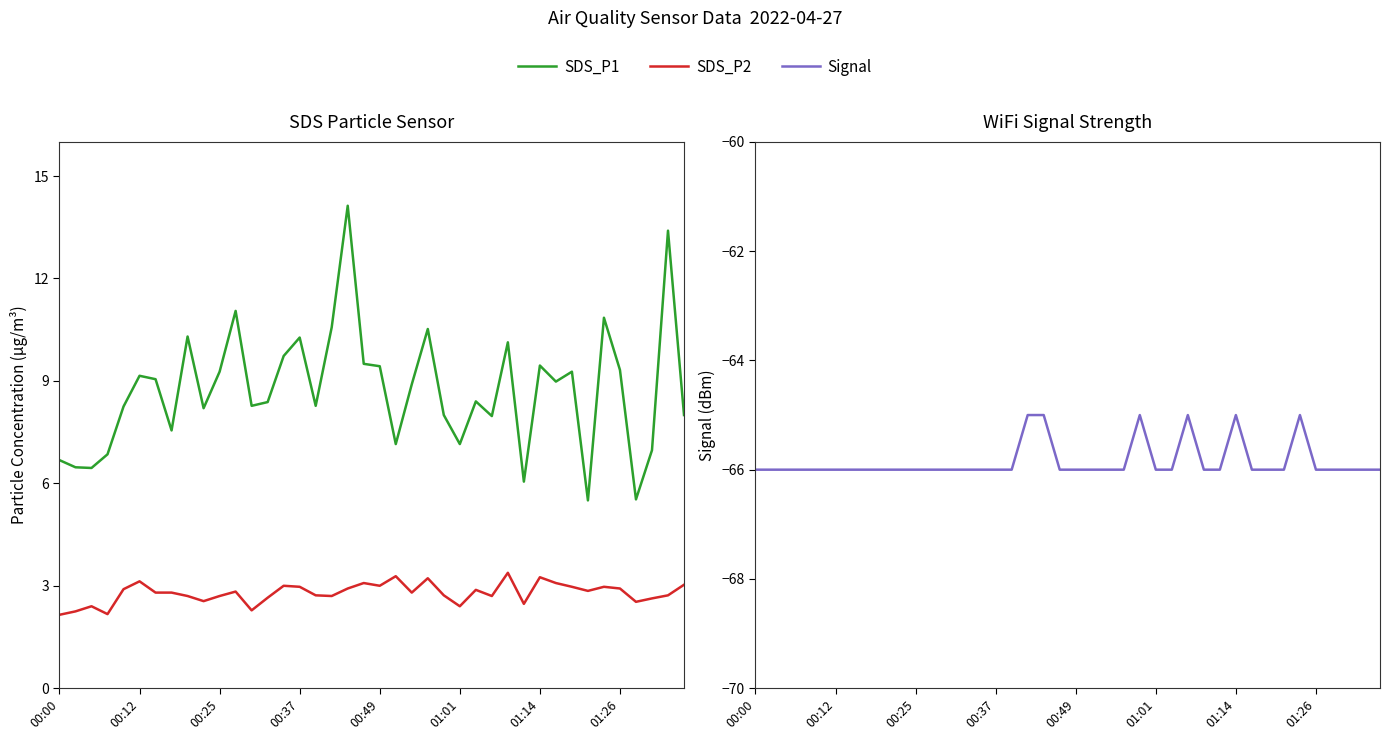

Reading right to left, list all the values displayed in this chart.

SDS_P1: 8.0	13.4	7.0	5.5	9.3	10.8	5.5	9.3	9.0	9.4	6.0	10.1	8.0	8.4	7.2	8.0	10.5	8.9	7.2	9.4	9.5	14.1	10.6	8.3	10.3	9.7	8.4	8.3	11.1	9.3	8.2	10.3	7.5	9.1	9.2	8.2	6.8	6.5	6.5	6.7
SDS_P2: 3.0	2.7	2.6	2.5	2.9	3.0	2.9	3.0	3.1	3.2	2.5	3.4	2.7	2.9	2.4	2.7	3.2	2.8	3.3	3.0	3.1	2.9	2.7	2.7	3.0	3.0	2.6	2.3	2.8	2.7	2.5	2.7	2.8	2.8	3.1	2.9	2.2	2.4	2.2	2.1
Signal: -66.0	-66.0	-66.0	-66.0	-66.0	-65.0	-66.0	-66.0	-66.0	-65.0	-66.0	-66.0	-65.0	-66.0	-66.0	-65.0	-66.0	-66.0	-66.0	-66.0	-66.0	-65.0	-65.0	-66.0	-66.0	-66.0	-66.0	-66.0	-66.0	-66.0	-66.0	-66.0	-66.0	-66.0	-66.0	-66.0	-66.0	-66.0	-66.0	-66.0